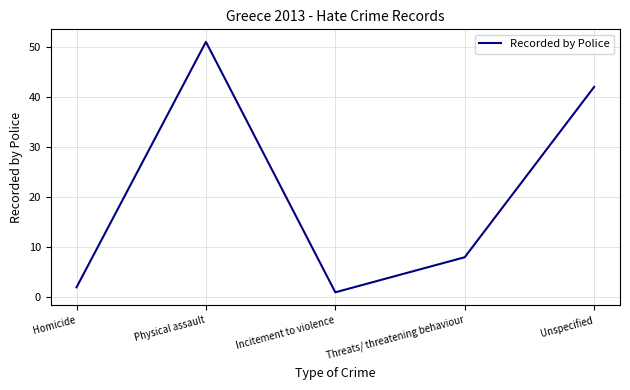

Which has a higher value, Physical assault or Homicide?

Physical assault